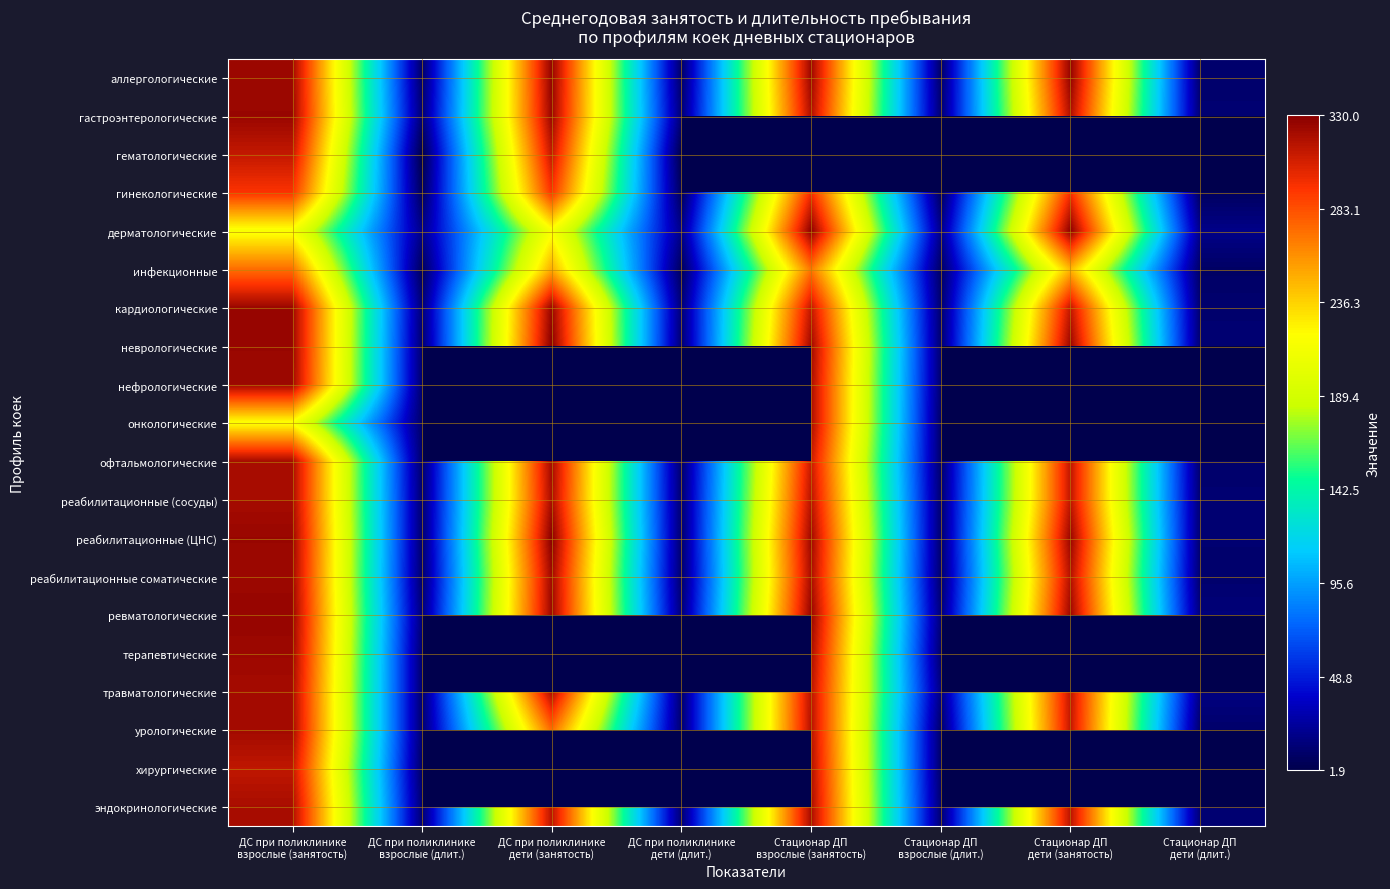

What is the difference between the maximum and second lowest values in the реабилитационные (сосуды) series?

308.4